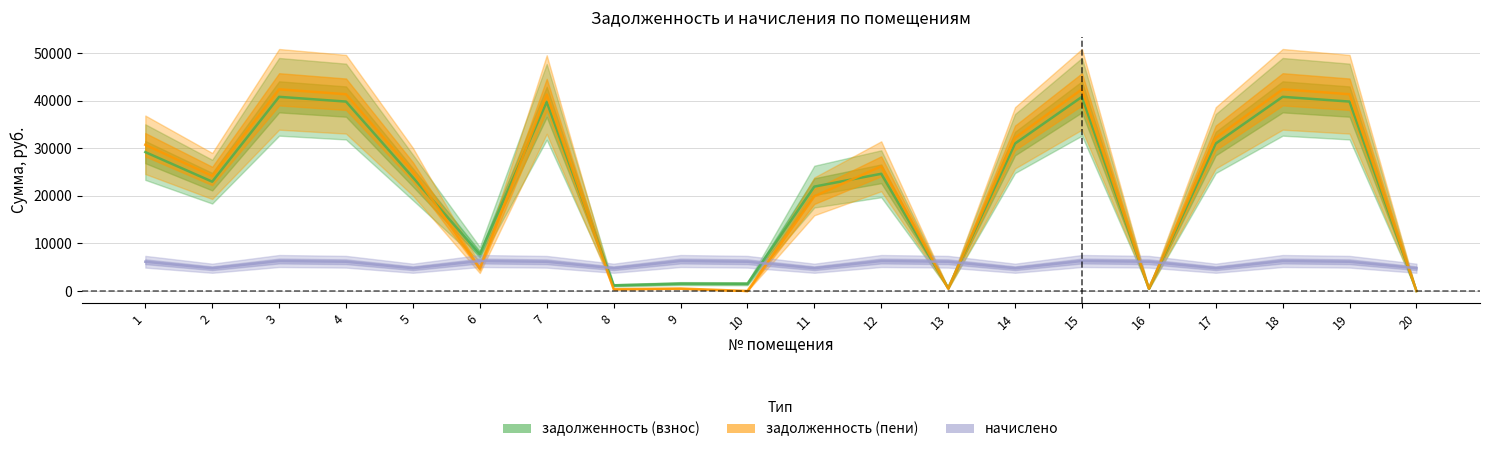

How many categories are shown in the chart?

20